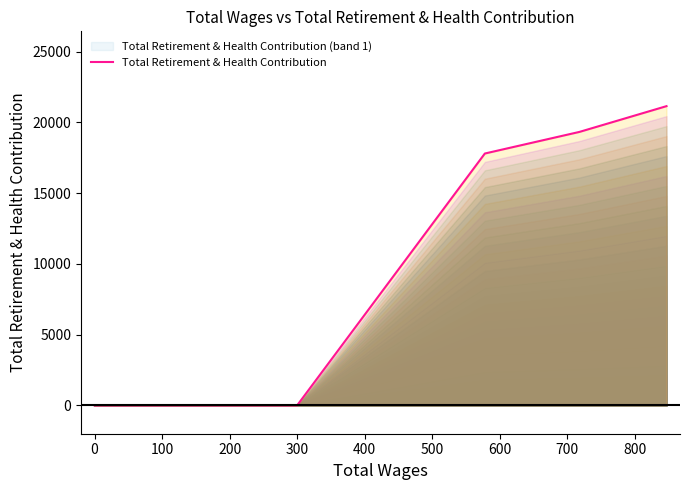

What is the label of the 3rd point from the left?

100